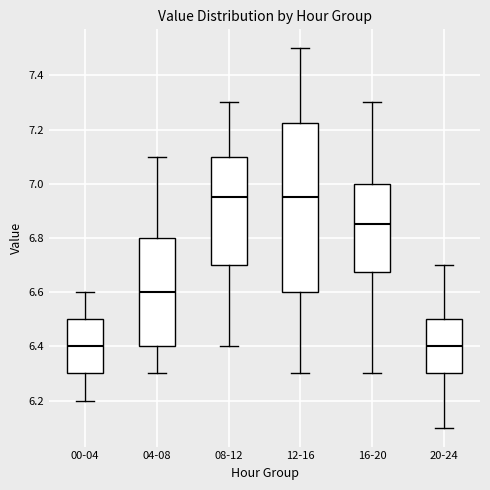

Reading left to right, read every box against the y-axis: the position of its median line, the range the box covers, and the ends of its whiskers. The values are not printed on the chart, so give them approximately, as read against the axis.

00-04: median 6.40, box 6.30 to 6.50, whiskers 6.20 to 6.60
04-08: median 6.60, box 6.40 to 6.80, whiskers 6.30 to 7.10
08-12: median 6.96, box 6.70 to 7.10, whiskers 6.40 to 7.30
12-16: median 6.96, box 6.60 to 7.22, whiskers 6.30 to 7.50
16-20: median 6.86, box 6.68 to 7.00, whiskers 6.30 to 7.30
20-24: median 6.40, box 6.30 to 6.50, whiskers 6.10 to 6.70